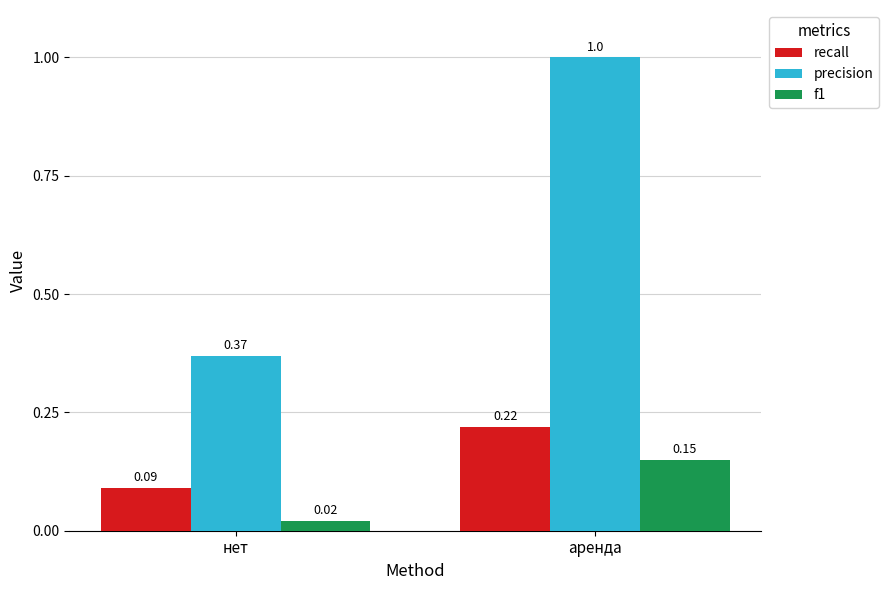

Which series changed the most between нет and аренда?

precision